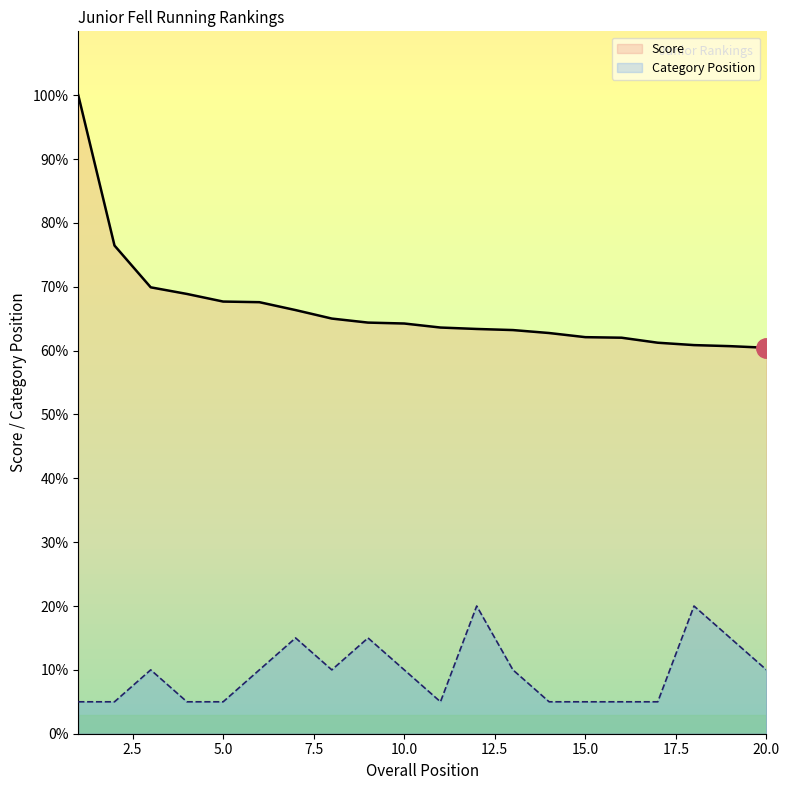

True or false: Category Position and Score intersect in this chart.

False